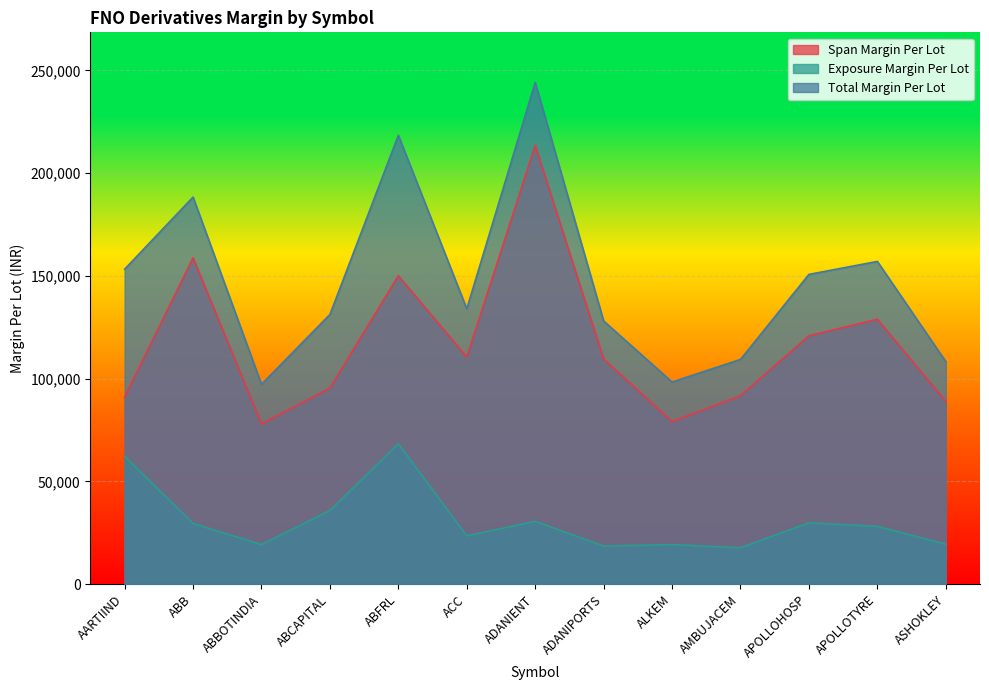

True or false: Exposure Margin Per Lot has more than 2 interior local peaks.

True